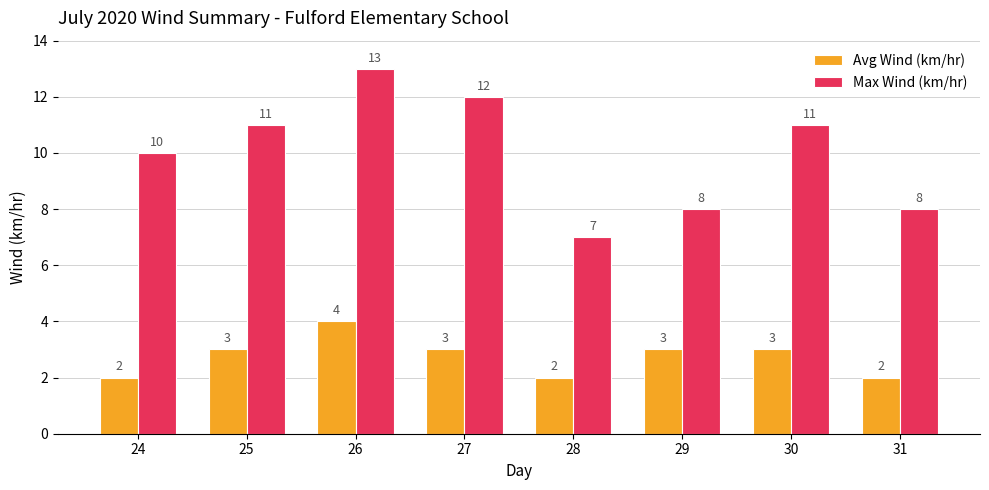

At 25, list the series in order from smallest to largest.

Avg Wind (km/hr), Max Wind (km/hr)